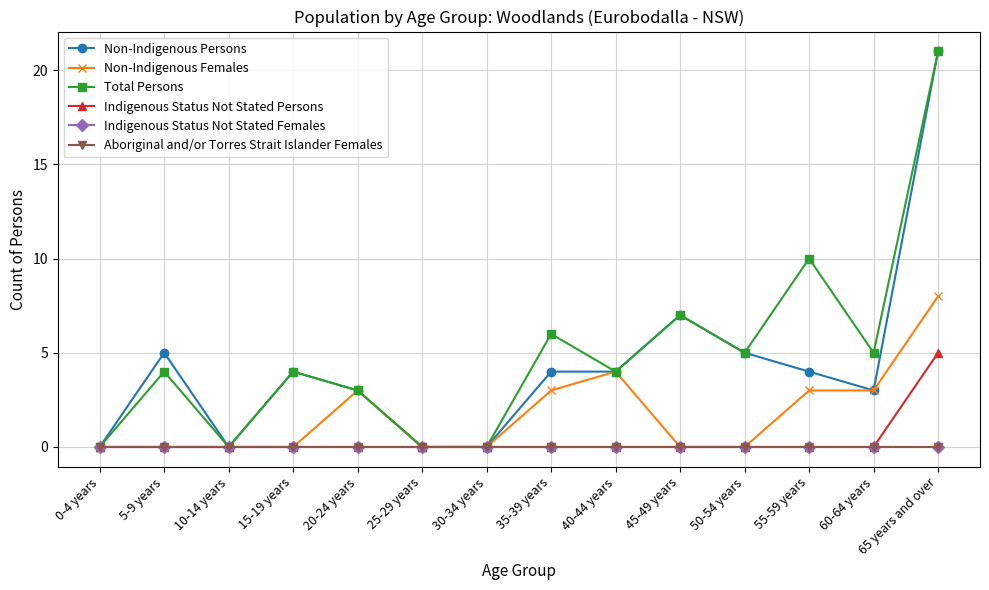

Does the chart have visible grid lines?

Yes